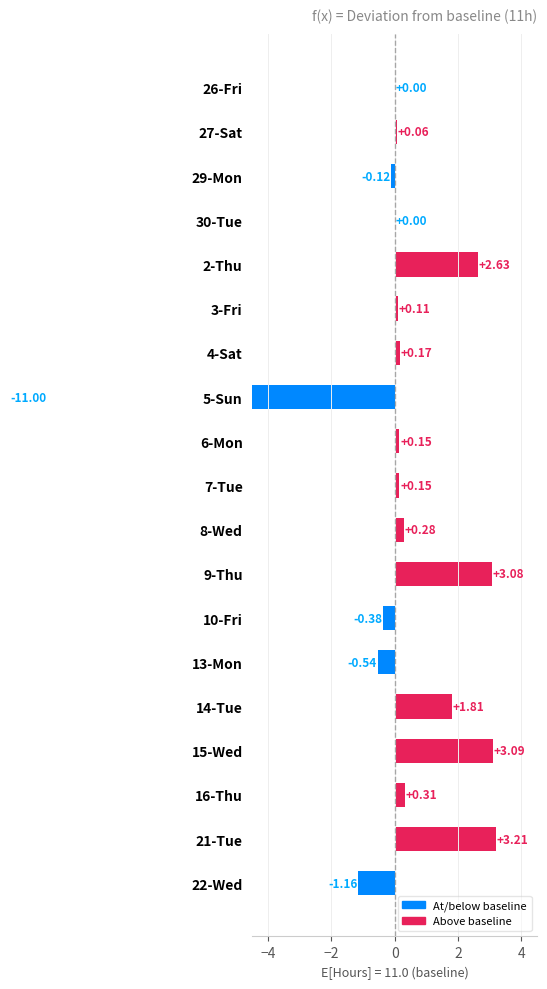

What position from the left is 9-Thu?

12